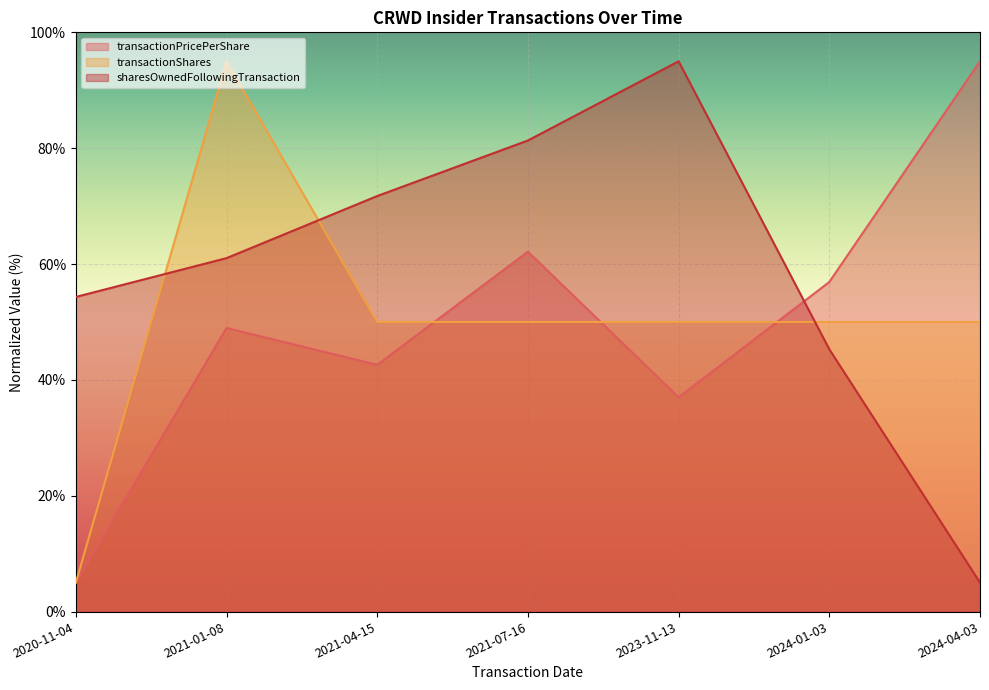

How many distinct data groups are displayed?

3